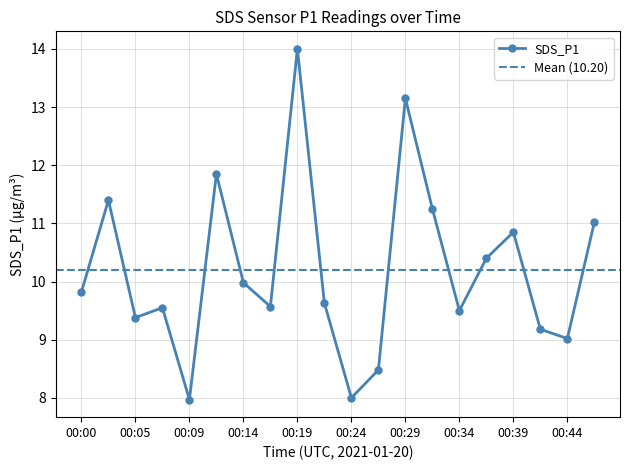

At which label is the value closest to 10?

00:14